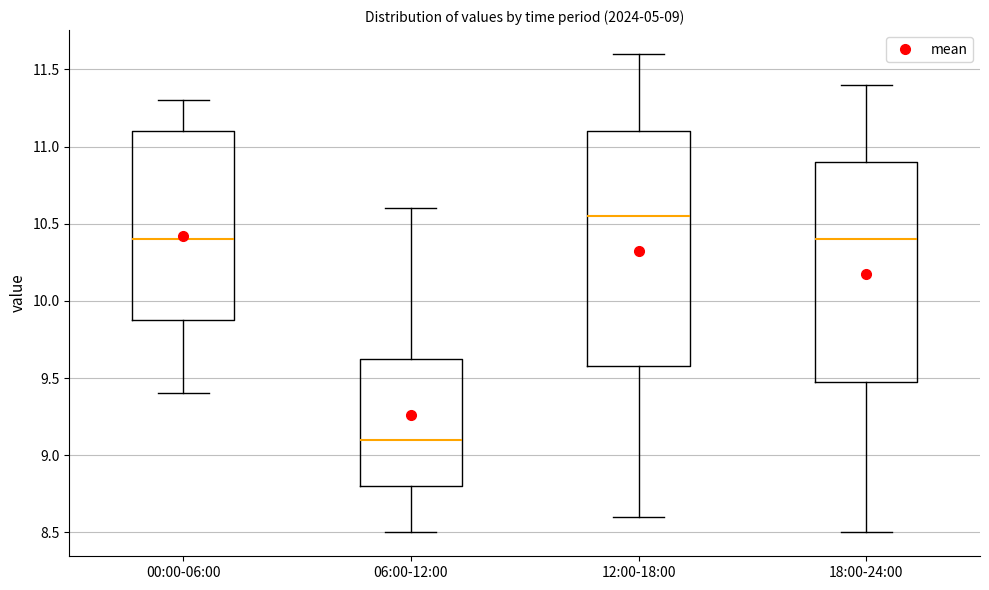

Comparing the boxes themselves (not the whiskers), which one is the tallest?

12:00-18:00